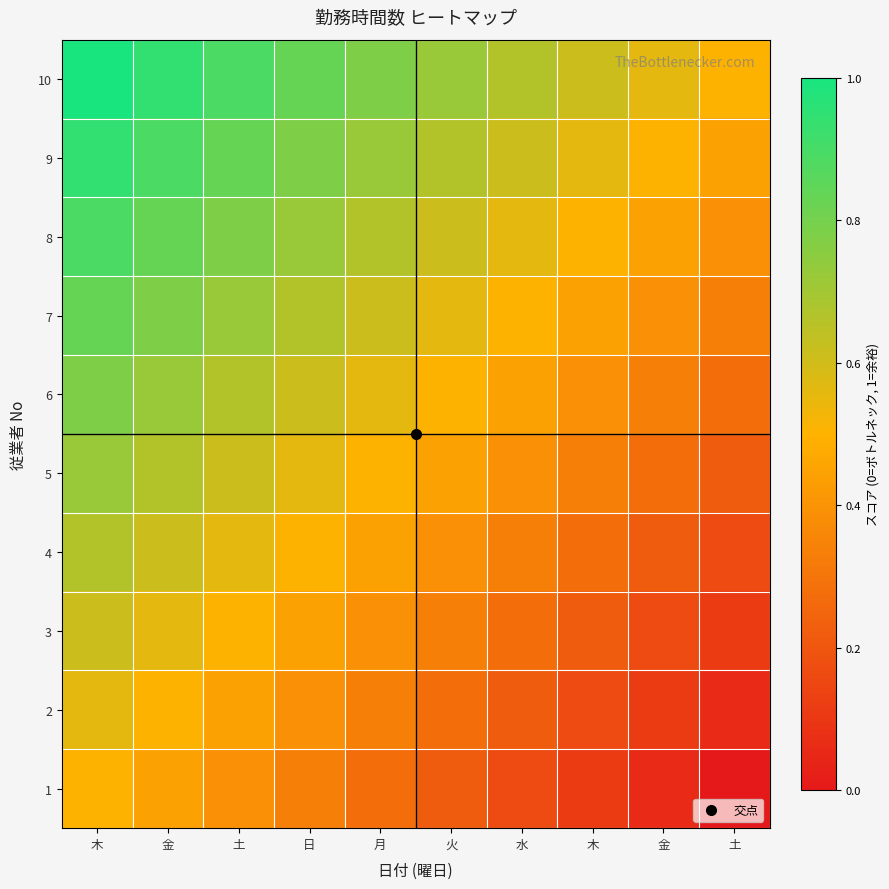

Reading left to right, transcribe all the data shown in this chart.

1: 木=0.5	金=0.4	土=0.4	日=0.3	月=0.3	火=0.2	水=0.2	木=0.1	金=0.1	土=0.0
2: 木=0.6	金=0.5	土=0.4	日=0.4	月=0.3	火=0.3	水=0.2	木=0.2	金=0.1	土=0.1
3: 木=0.6	金=0.6	土=0.5	日=0.4	月=0.4	火=0.3	水=0.3	木=0.2	金=0.2	土=0.1
4: 木=0.7	金=0.6	土=0.6	日=0.5	月=0.4	火=0.4	水=0.3	木=0.3	金=0.2	土=0.2
5: 木=0.7	金=0.7	土=0.6	日=0.6	月=0.5	火=0.4	水=0.4	木=0.3	金=0.3	土=0.2
6: 木=0.8	金=0.7	土=0.7	日=0.6	月=0.6	火=0.5	水=0.4	木=0.4	金=0.3	土=0.3
7: 木=0.8	金=0.8	土=0.7	日=0.7	月=0.6	火=0.6	水=0.5	木=0.4	金=0.4	土=0.3
8: 木=0.9	金=0.8	土=0.8	日=0.7	月=0.7	火=0.6	水=0.6	木=0.5	金=0.4	土=0.4
9: 木=0.9	金=0.9	土=0.8	日=0.8	月=0.7	火=0.7	水=0.6	木=0.6	金=0.5	土=0.4
10: 木=1.0	金=0.9	土=0.9	日=0.8	月=0.8	火=0.7	水=0.7	木=0.6	金=0.6	土=0.5